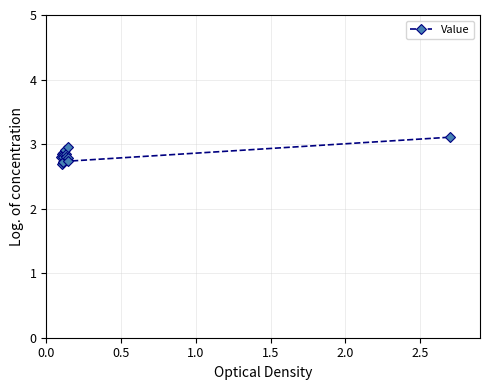

What is the value of the 2nd point from the left?

2.8